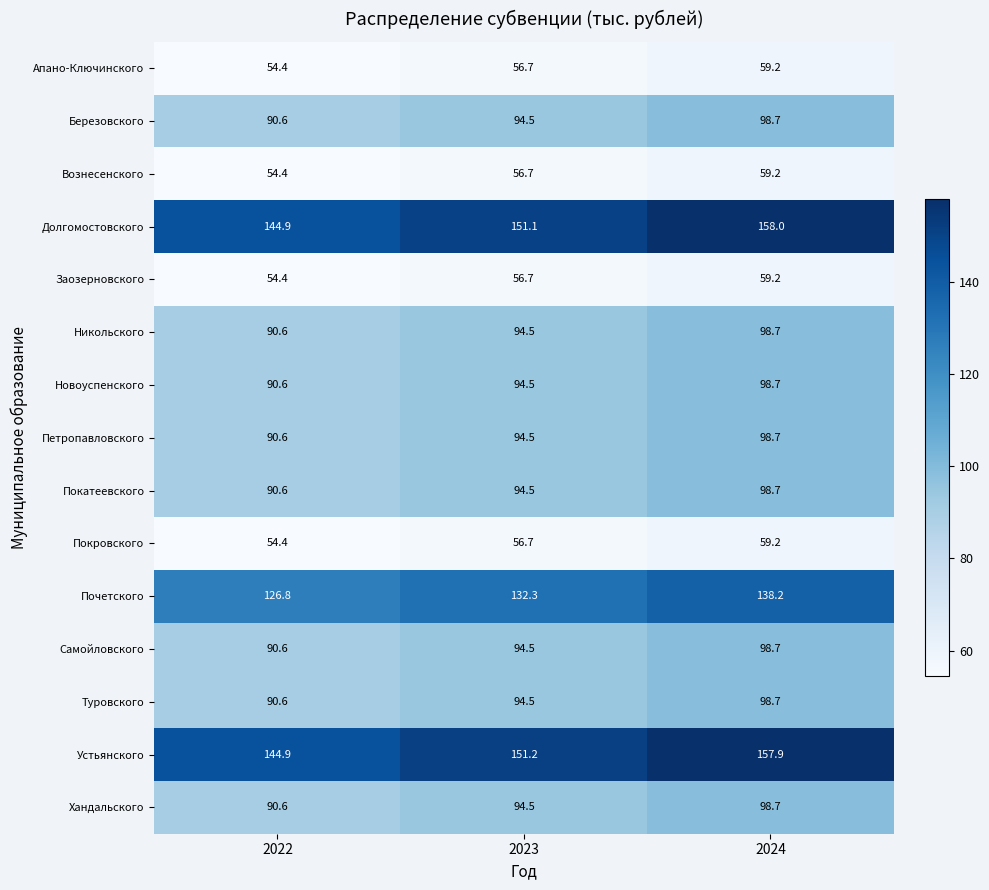

At which label is Самойловского closest to 94?

2023